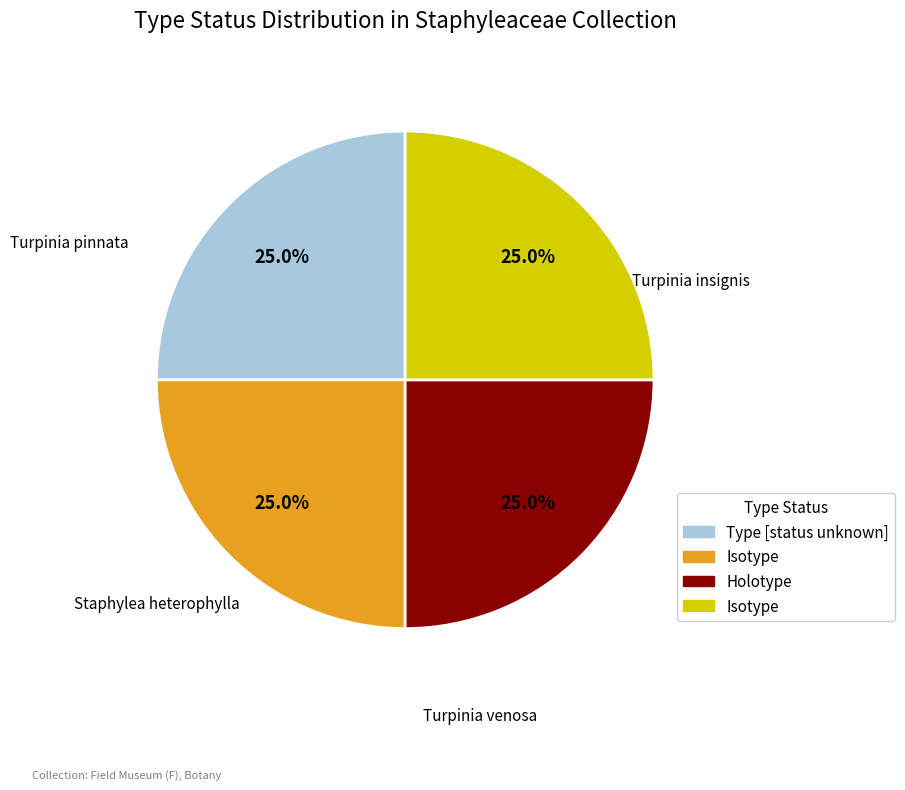

To the nearest percent, what portion does Turpinia insignis represent?

25%